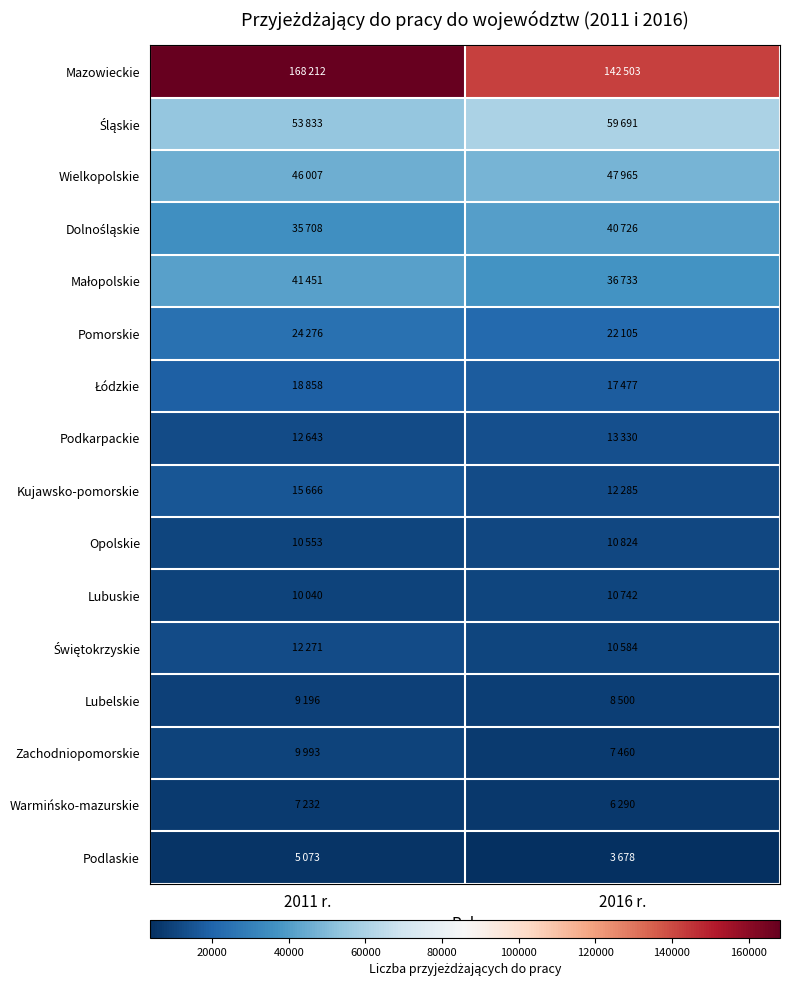

Rank the series by their maximum value, from highest to lowest.

Mazowieckie, Śląskie, Wielkopolskie, Małopolskie, Dolnośląskie, Pomorskie, Łódzkie, Kujawsko-pomorskie, Podkarpackie, Świętokrzyskie, Opolskie, Lubuskie, Zachodniopomorskie, Lubelskie, Warmińsko-mazurskie, Podlaskie